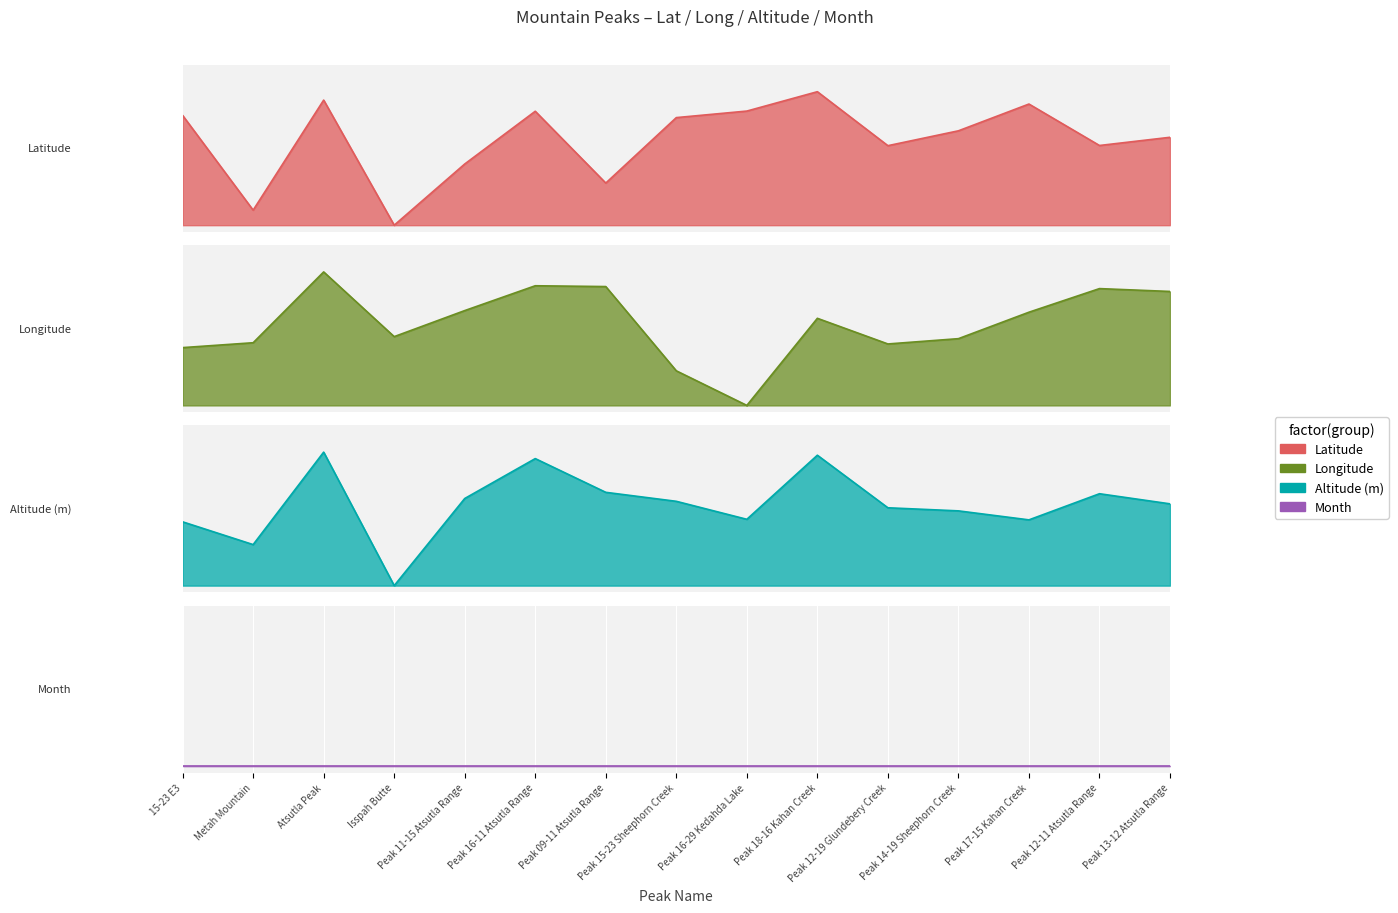

True or false: Altitude (m) has a value of 0.6 at Peak 15-23 Sheephorn Creek.

True